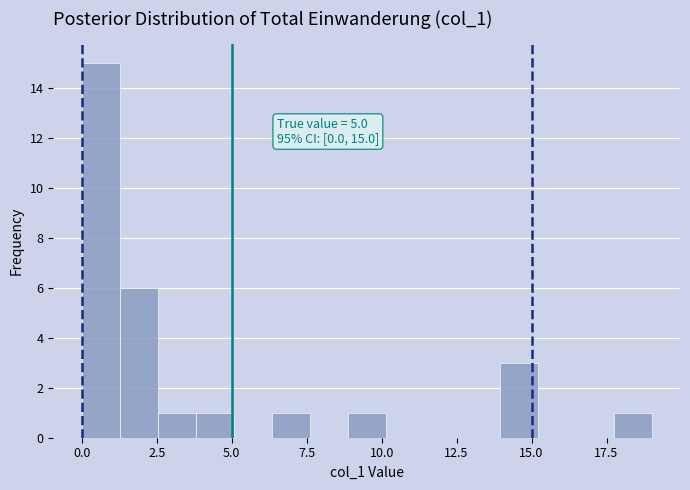

Read against the x-axis, roughly where is the centre of the tallest bar?

0.5